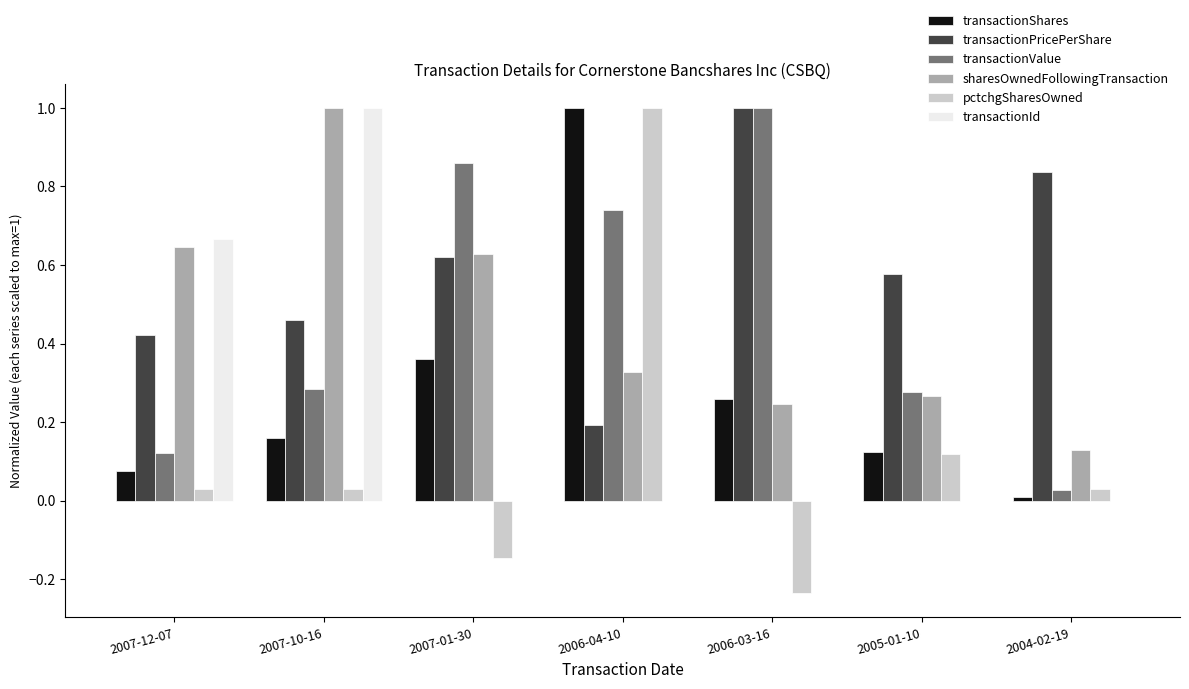

Which series has the largest total across all categories?

transactionPricePerShare